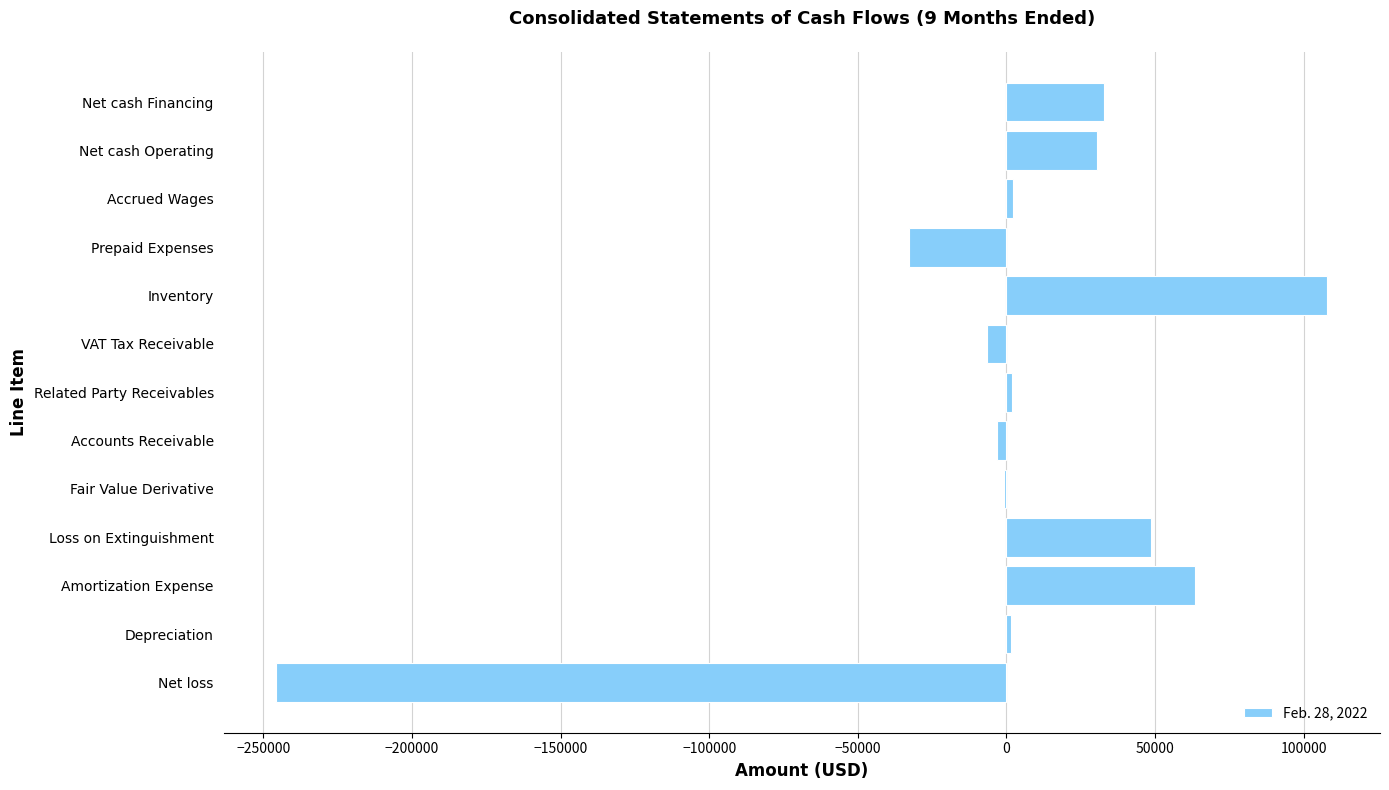

Count the number of categories in the chart.

13